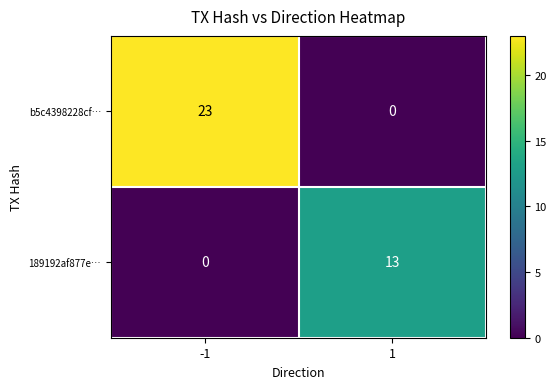

Reading right to left, extract all data points from this chart.

b5c4398228cf…: 1=0	-1=23
189192af877e…: 1=13	-1=0